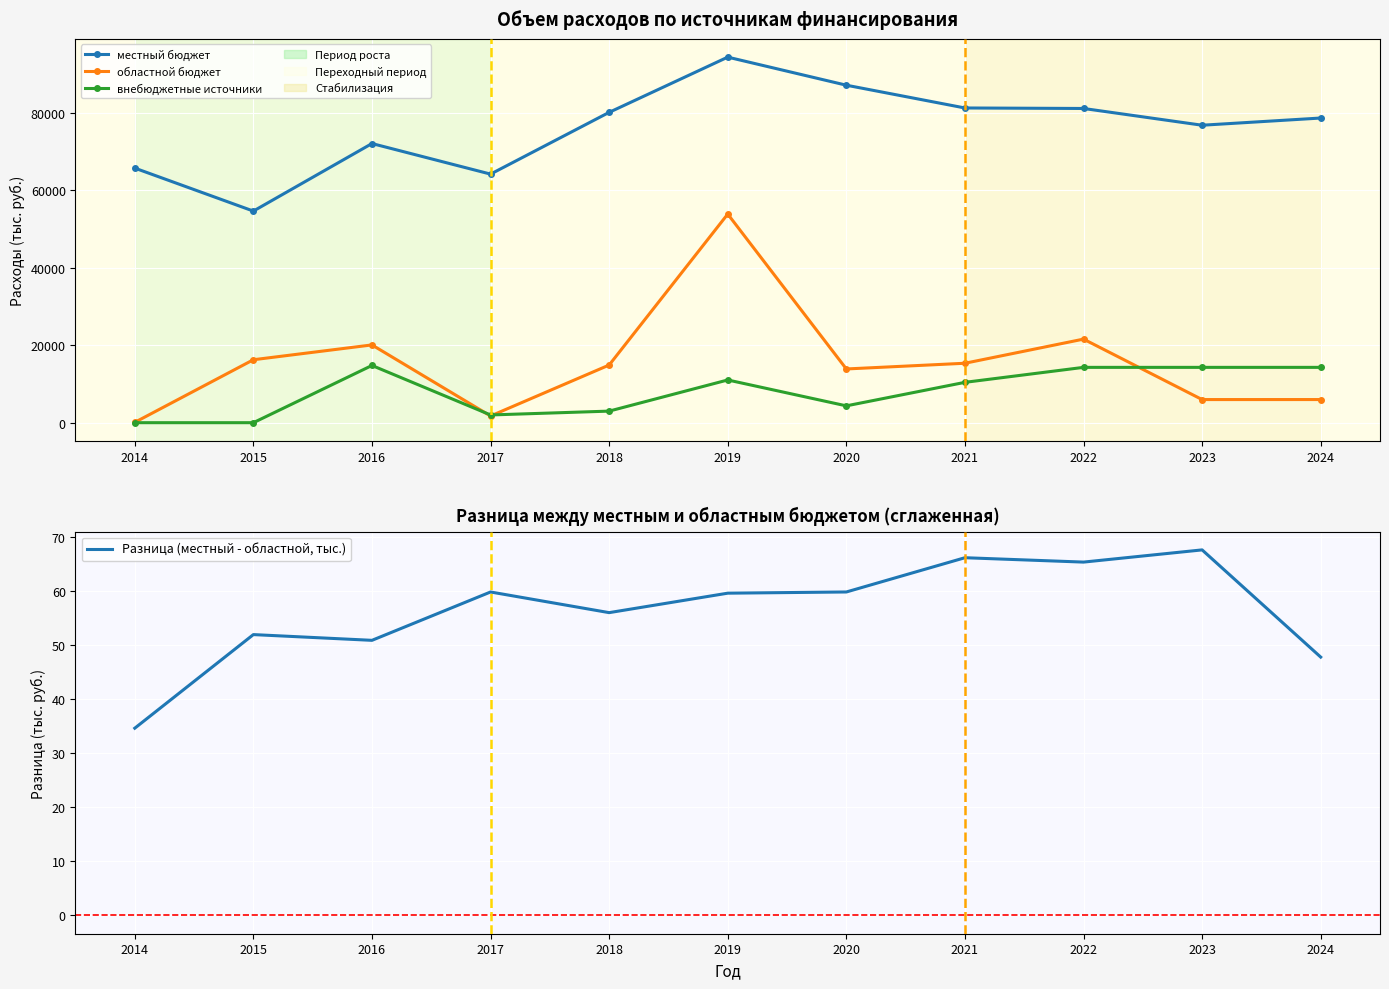

What is the value of the местный бюджет point at the 11th from the left?

78585.0